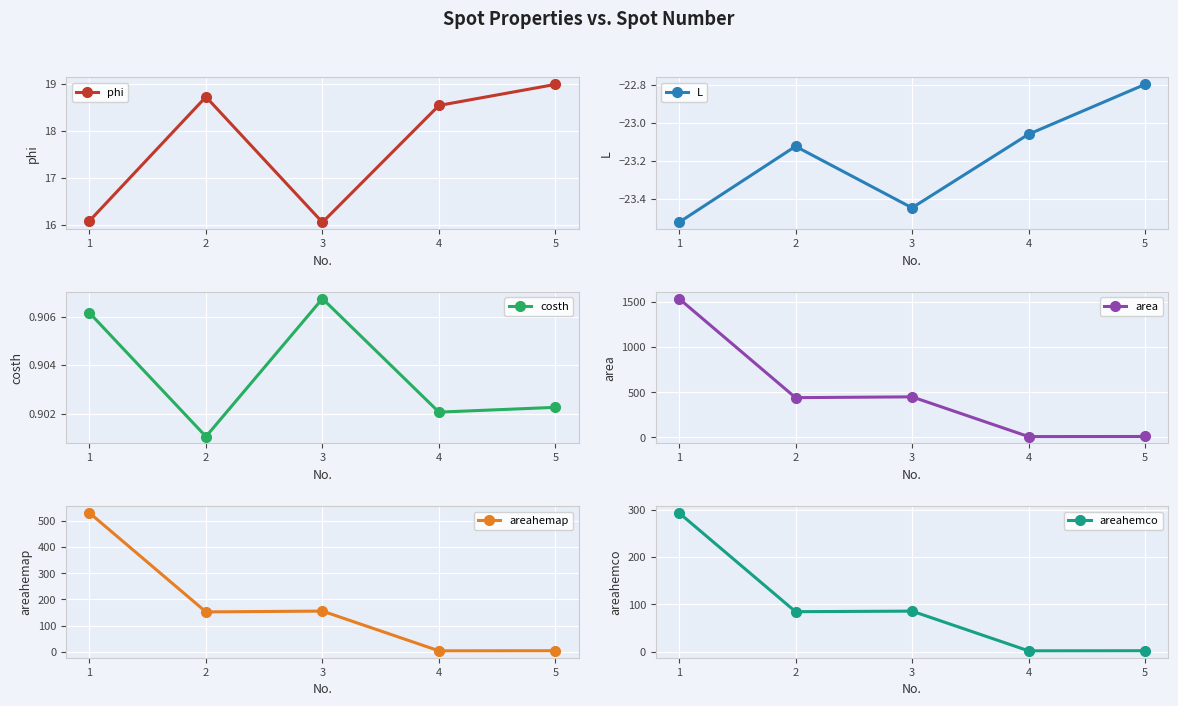

How many lines are shown in the chart?

6